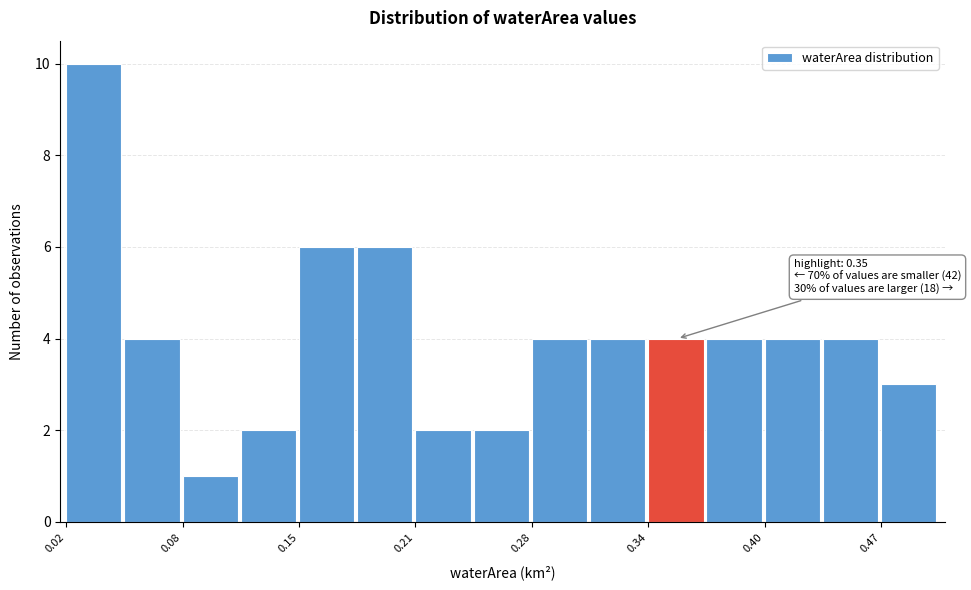

Around what value on the x-axis is the tallest bar? Give the approximate position of its centre, as read against the axis.

0.04